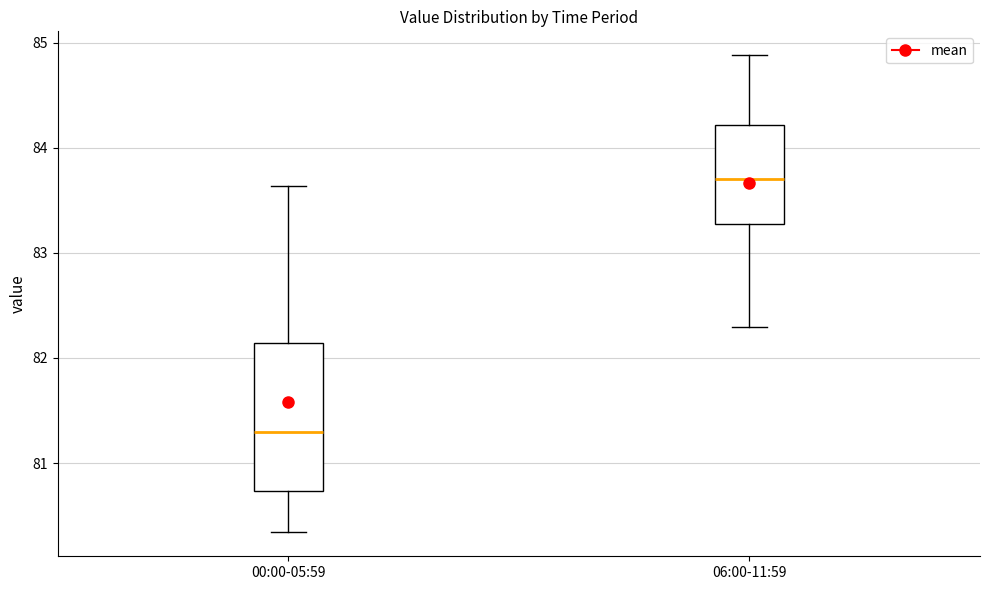

Which box's median line is the highest?

06:00-11:59